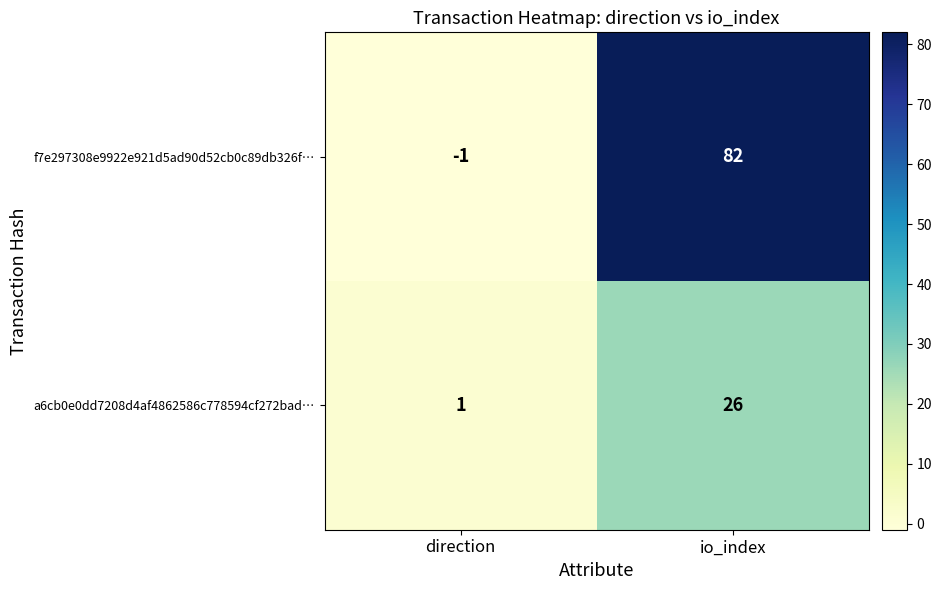

What is the average value of the a6cb0e0dd7208d4af4862586c778594cf272bad… series?

14